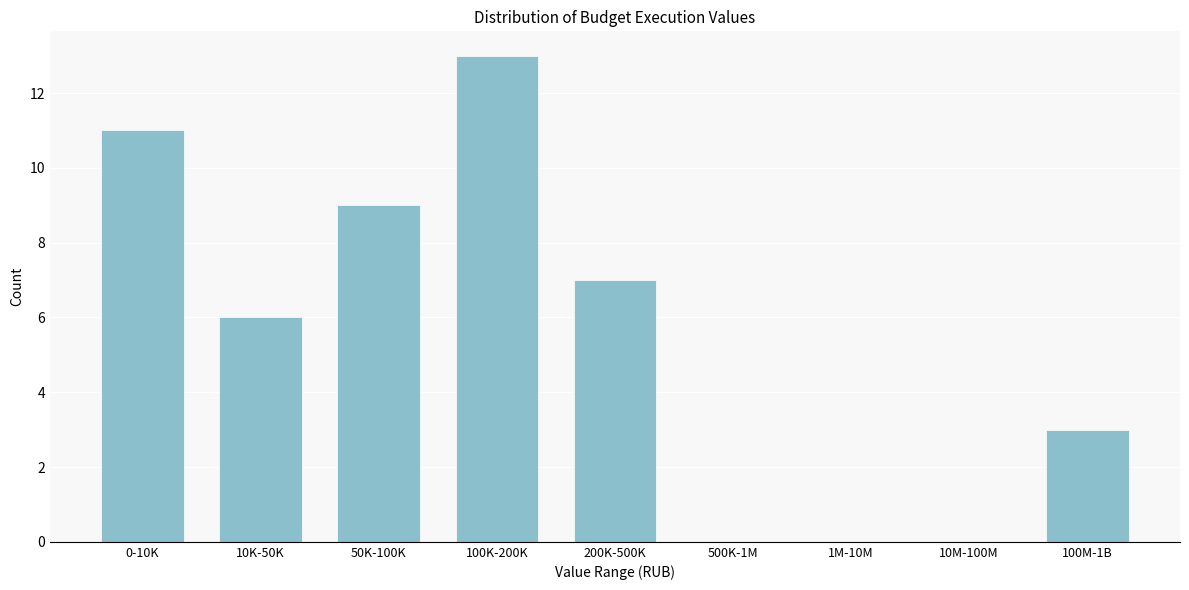

Reading left to right, transcribe all the data shown in this chart.

0-10K=11	10K-50K=6	50K-100K=9	100K-200K=13	200K-500K=7	500K-1M=0	1M-10M=0	10M-100M=0	100M-1B=3